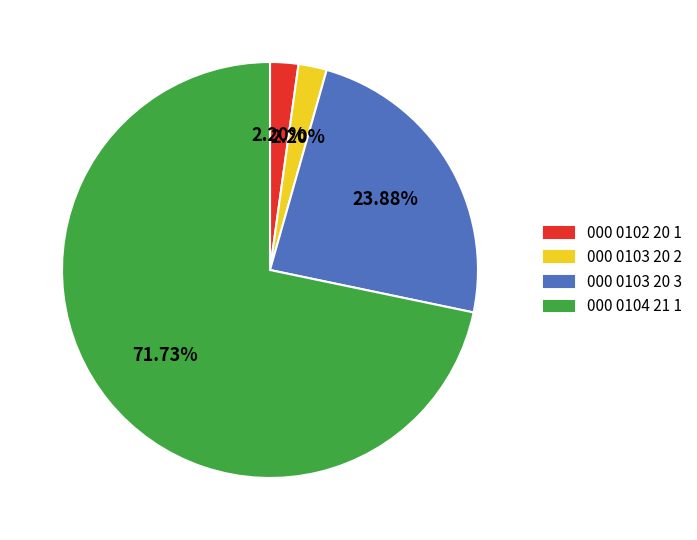

Is there any slice that represents more than half of the pie?

Yes